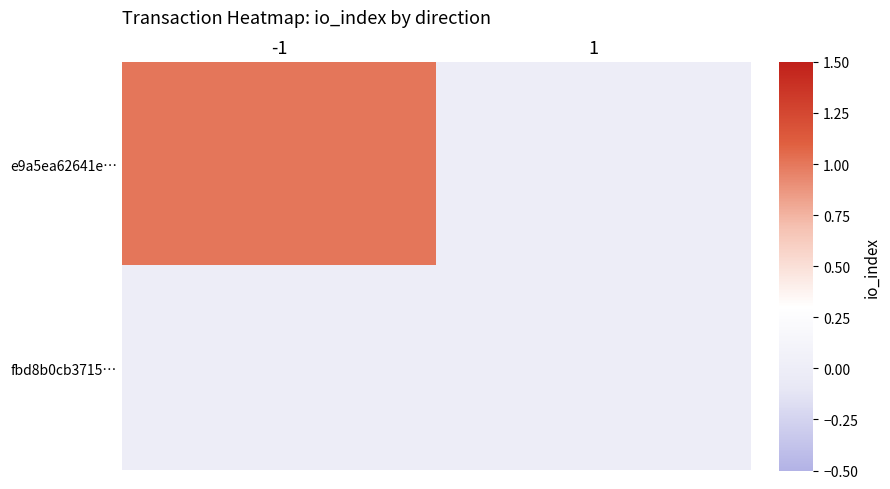

Reading left to right, list all the values displayed in this chart.

e9a5ea62641e…: -1=1	1=0
fbd8b0cb3715…: -1=0	1=0